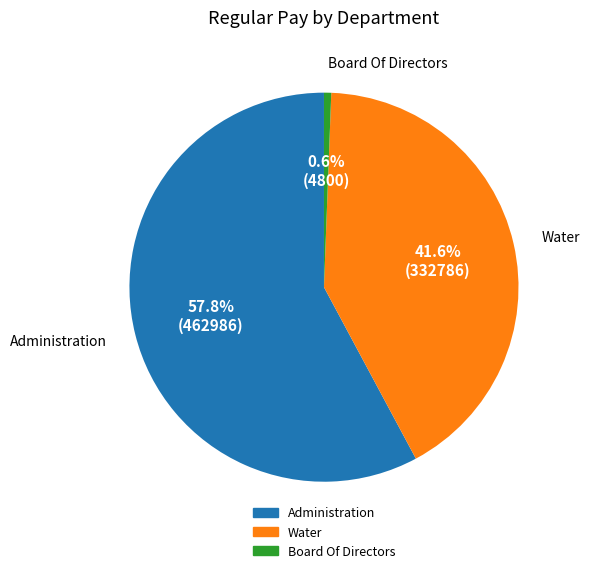

Count the number of slices in the pie.

3